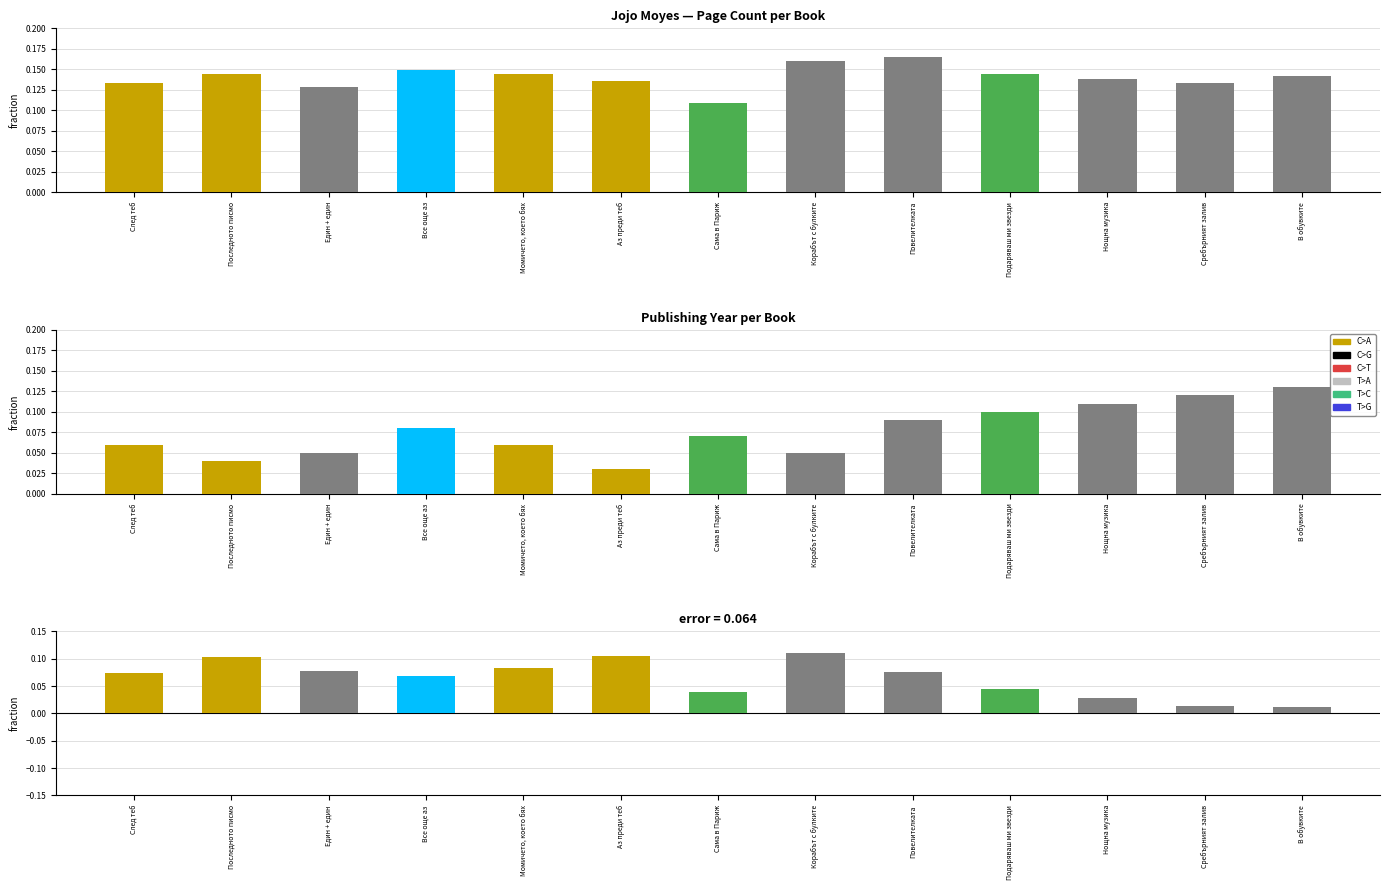

Which category has the lowest value across all series?

В обувките